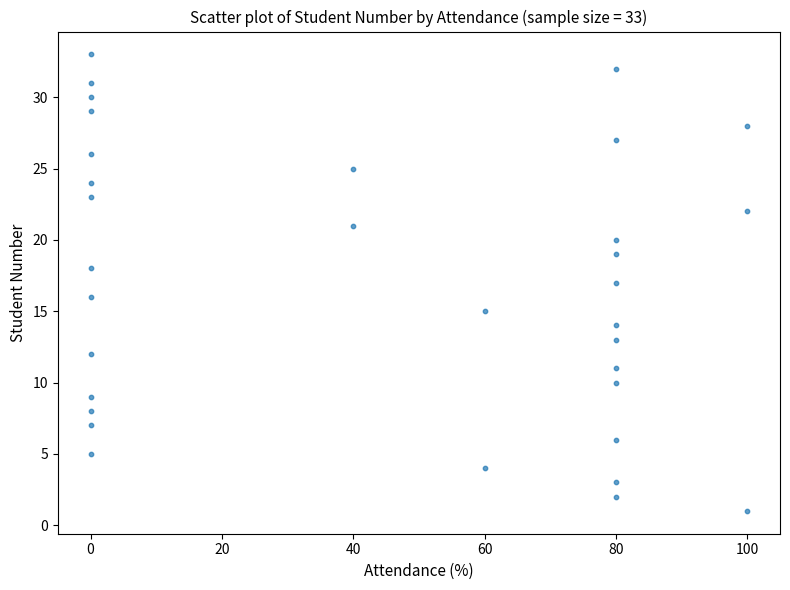

What is the range of Y values (max minus min)?

32